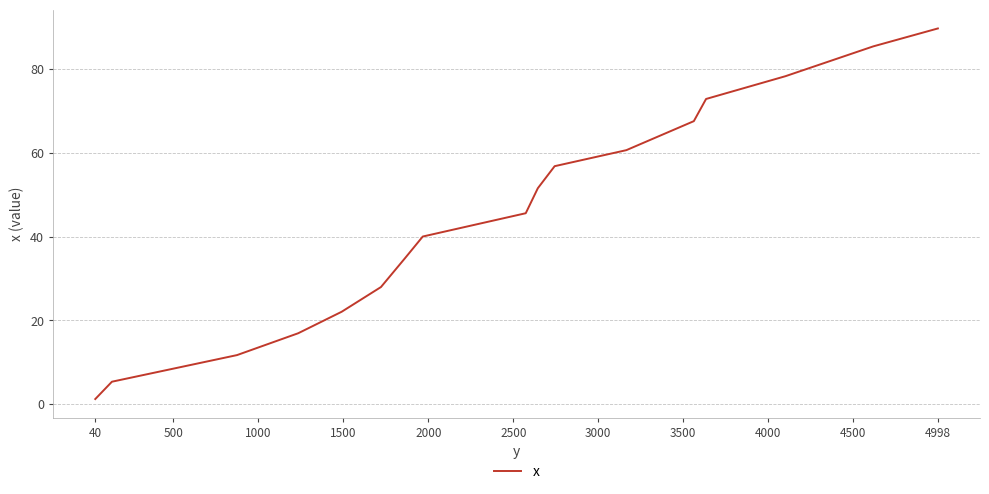

What is the maximum value shown in the chart?

89.8